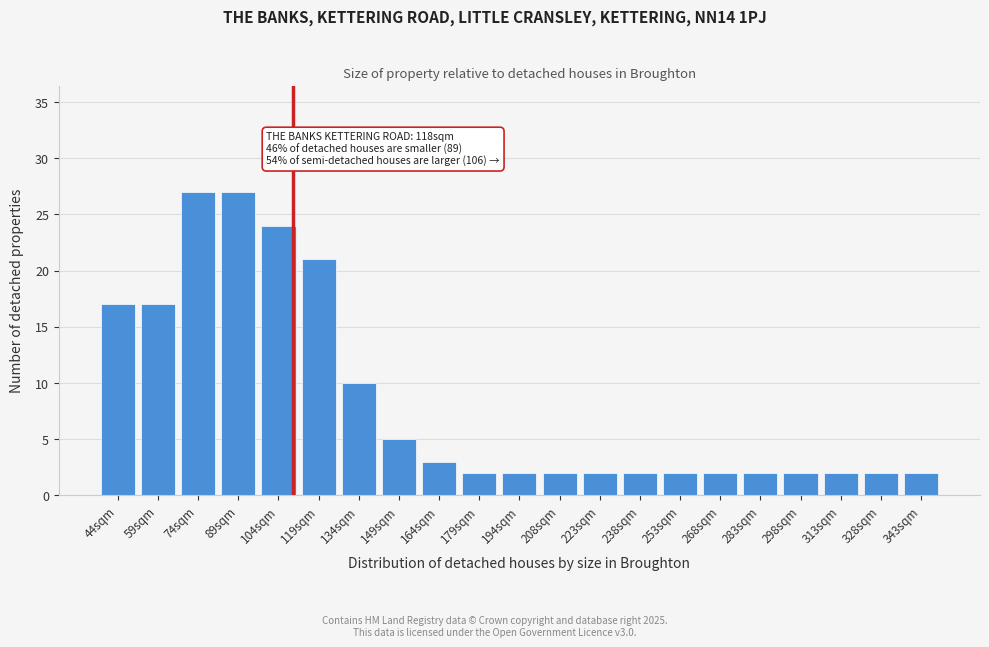

Reading left to right, what are all the values shown in this chart?

44sqm=17	59sqm=17	74sqm=27	89sqm=27	104sqm=24	119sqm=21	134sqm=10	149sqm=5	164sqm=3	179sqm=2	194sqm=2	208sqm=2	223sqm=2	238sqm=2	253sqm=2	268sqm=2	283sqm=2	298sqm=2	313sqm=2	328sqm=2	343sqm=2